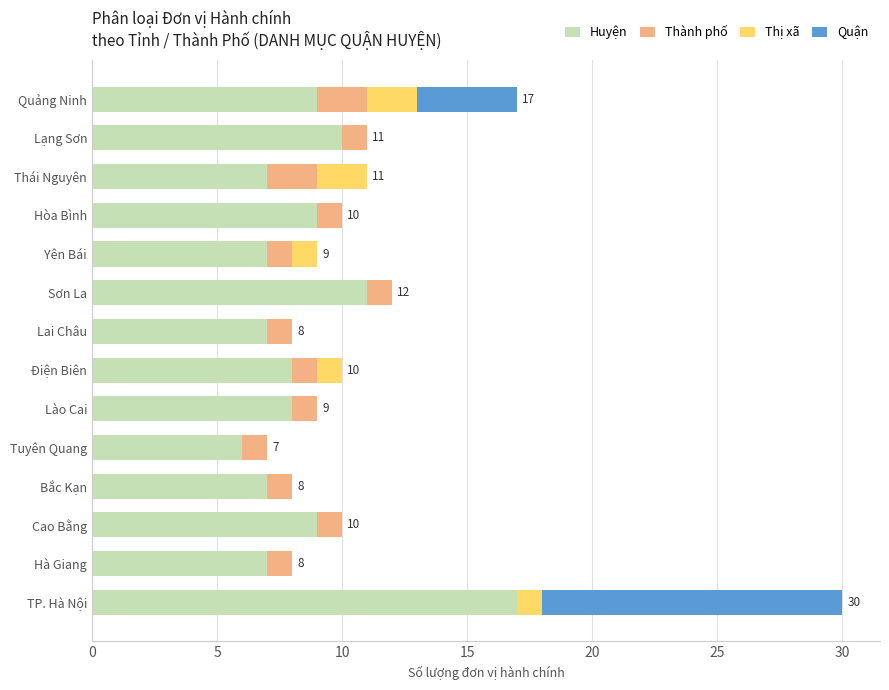

Which category has the highest value in the Huyện series?

TP. Hà Nội